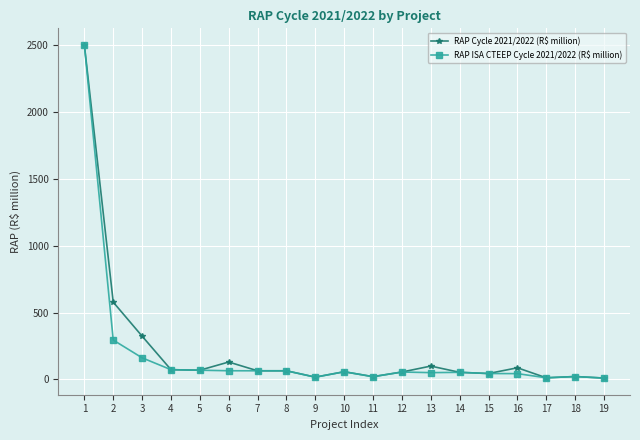

What is the difference between the highest and lowest values at 2?

283.0